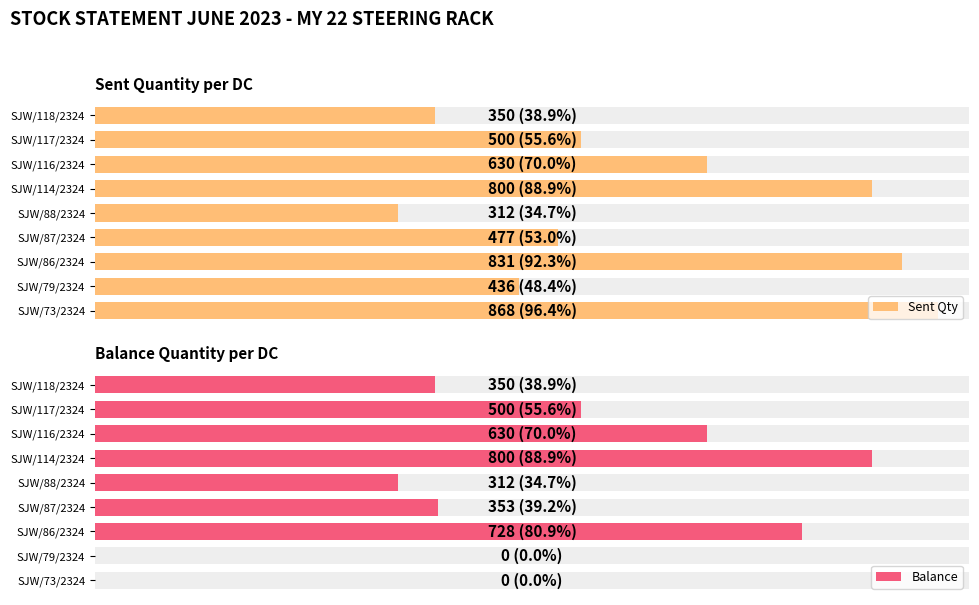

What are all the series names shown in the legend?

Sent Qty, Balance